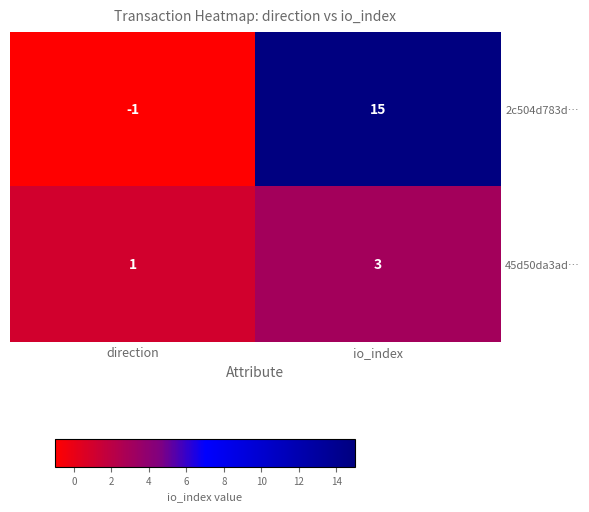

What is the average value of the 2c504d783d… series?

7